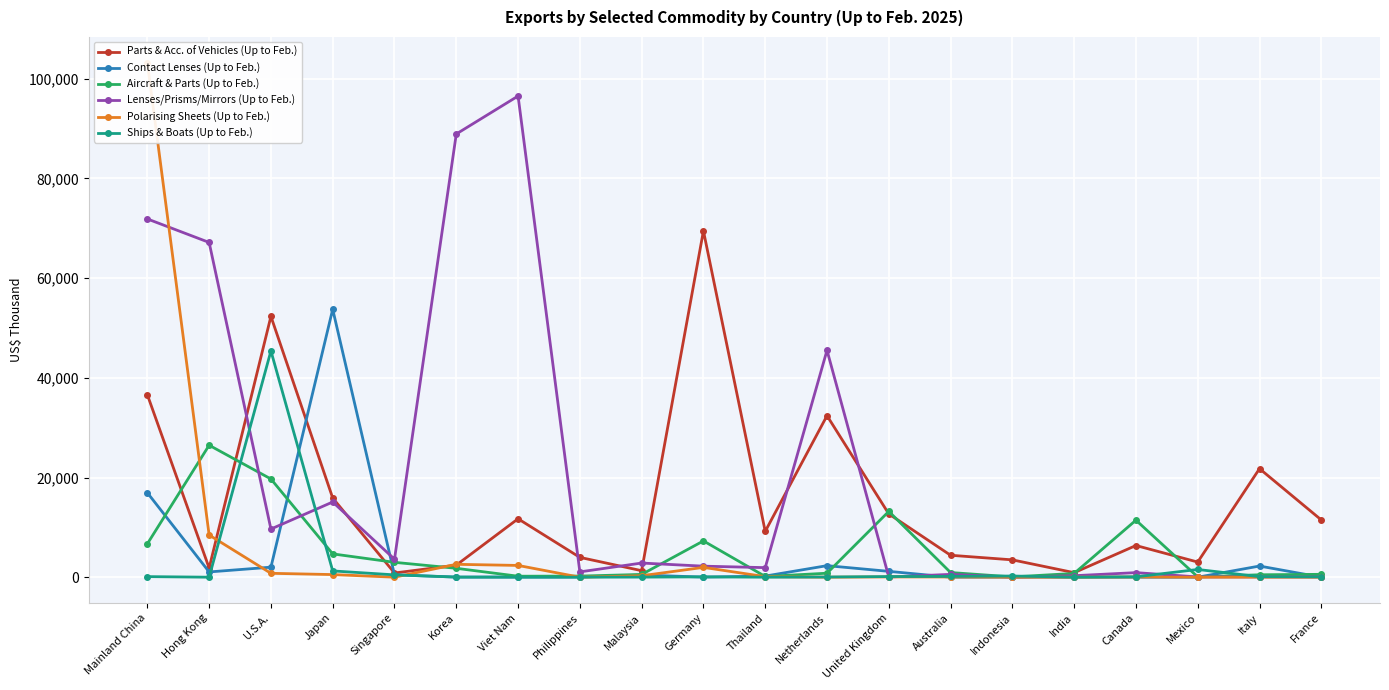

Is it true that Parts & Acc. of Vehicles (Up to Feb.) equals 12693 at United Kingdom?

True